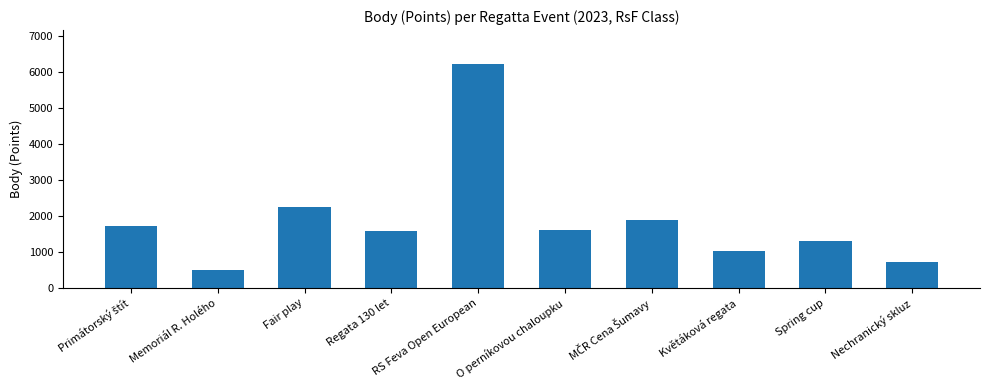

What is the average value?

1884